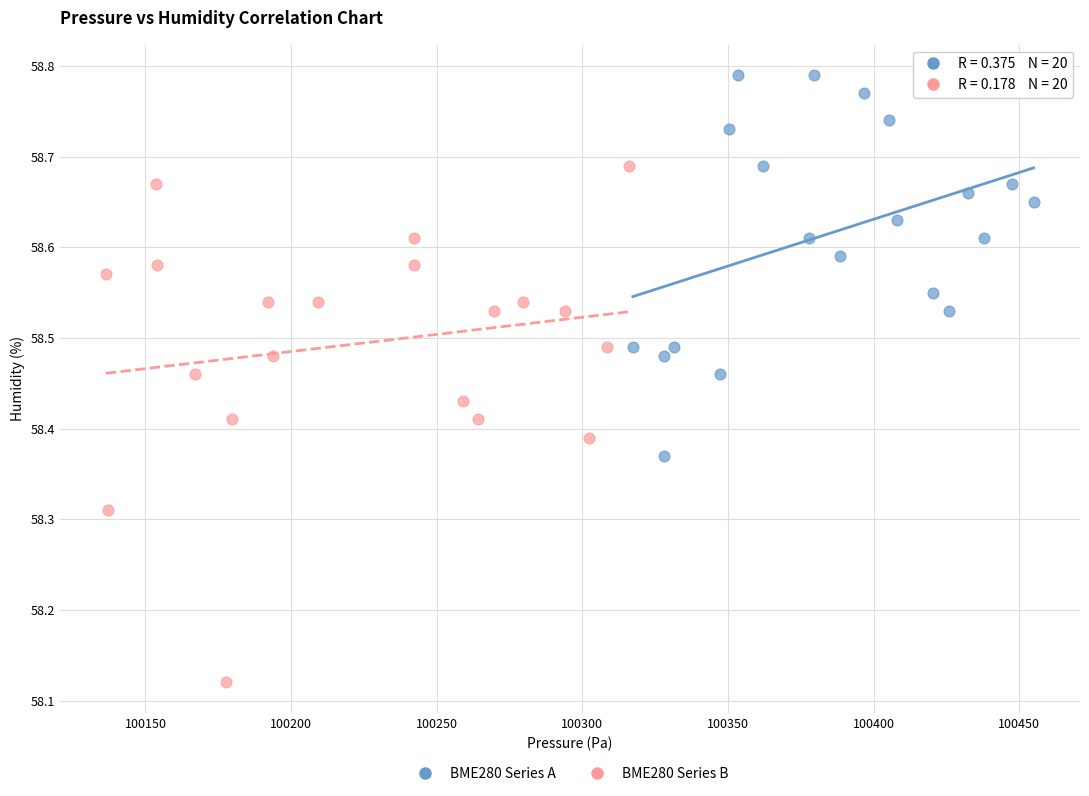

Which series reaches the minimum Y coordinate?

BME280 Series B